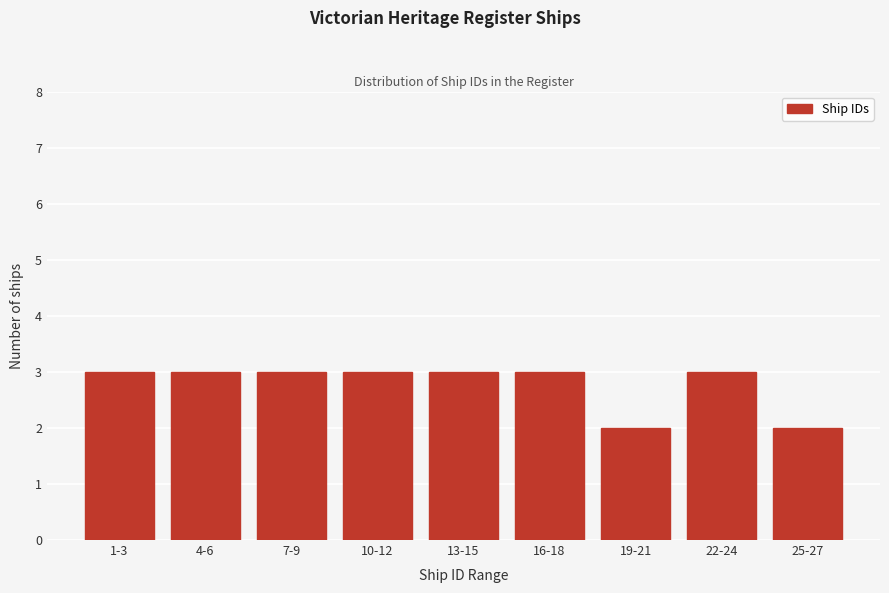

Reading right to left, what are all the values shown in this chart?

2	3	2	3	3	3	3	3	3